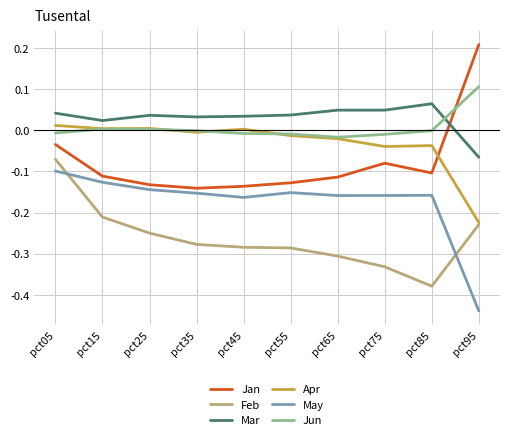

In May, how many points are lower than both neighbors (excluding endpoints)?

2